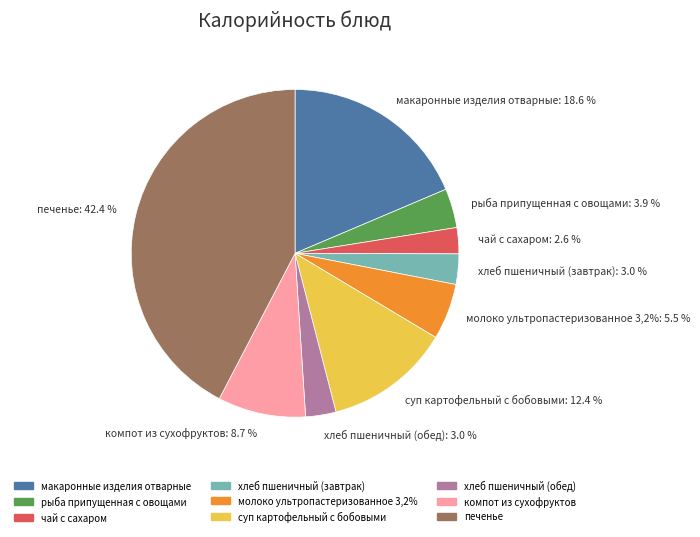

Does хлеб пшеничный (завтрак) account for over 50% of the chart?

No